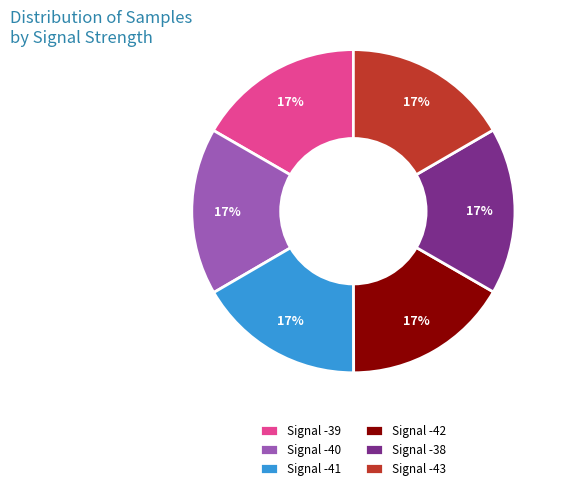

What is the ratio of the value at Signal -39 to the value at Signal -38?

1.0